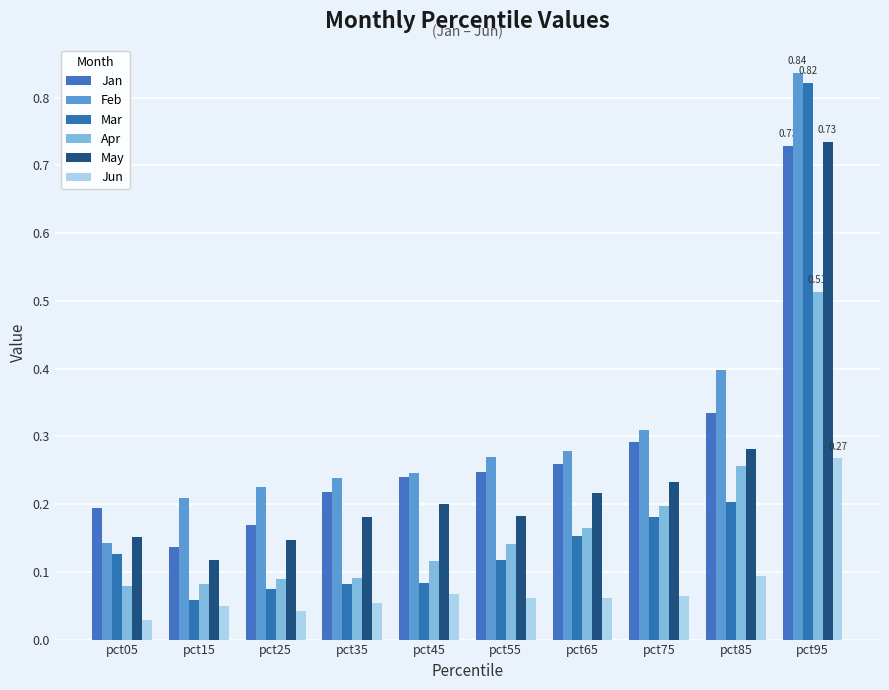

What is the total value across all series at pct65?

1.1